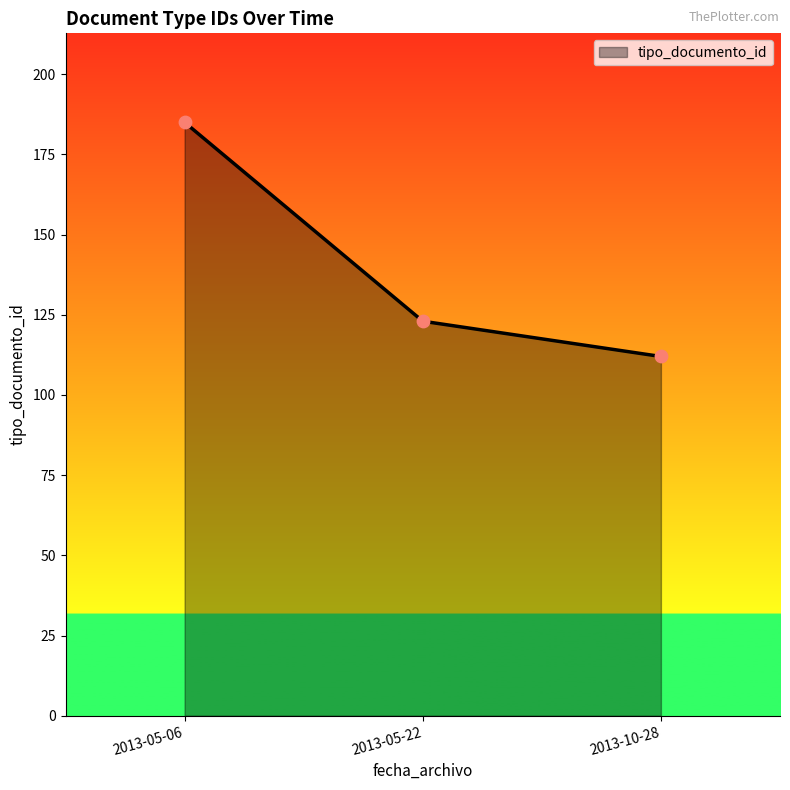

What is the ratio of the value at 2013-10-28 to the value at 2013-05-06?

0.6